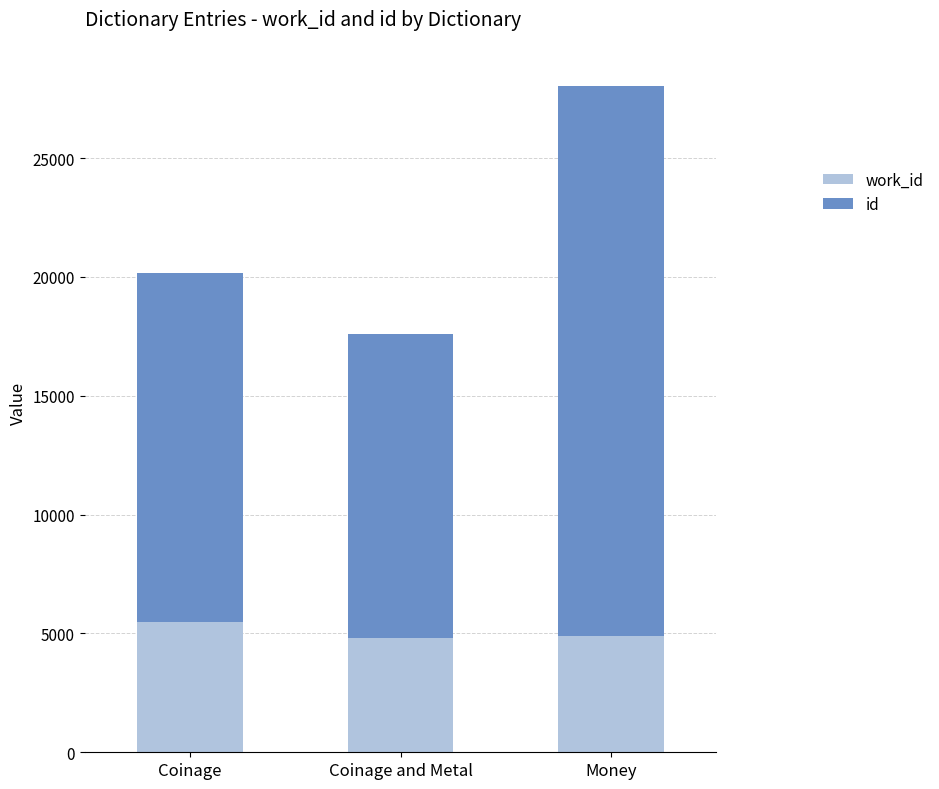

What is the total value across all series at Coinage?

20165